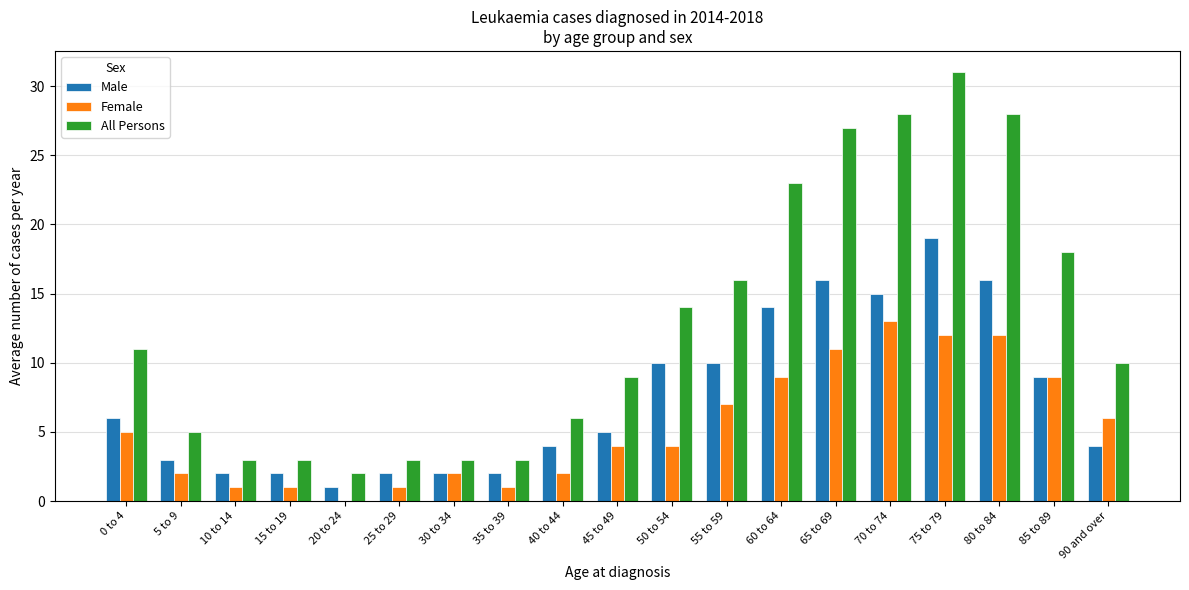

Count the number of data series in this chart.

3